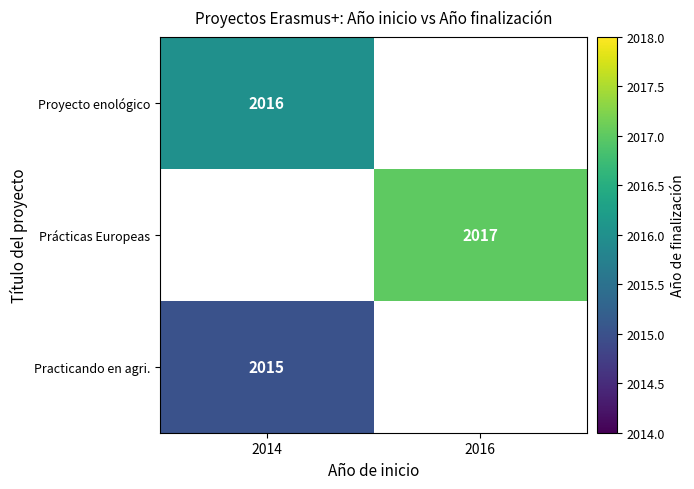

Is it true that Practicando en agri. equals 2015 at 2014?

True